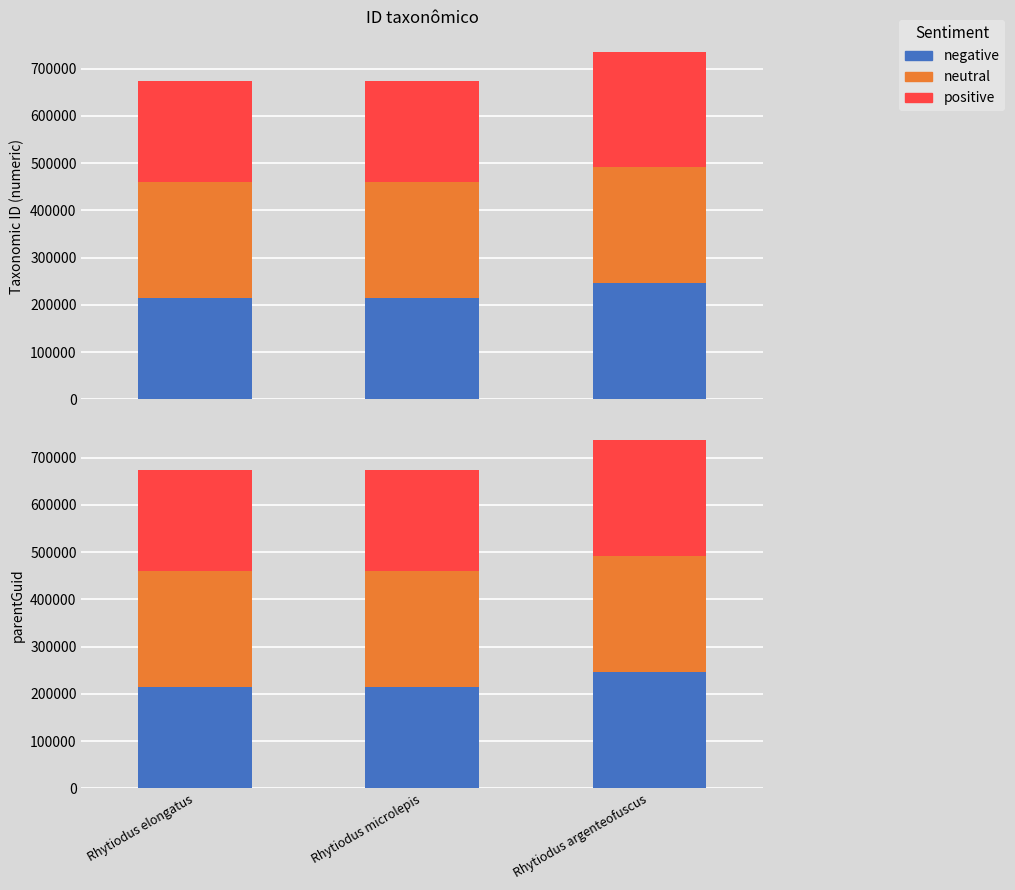

What is the label of the 2nd bar from the left?

Rhytiodus microlepis